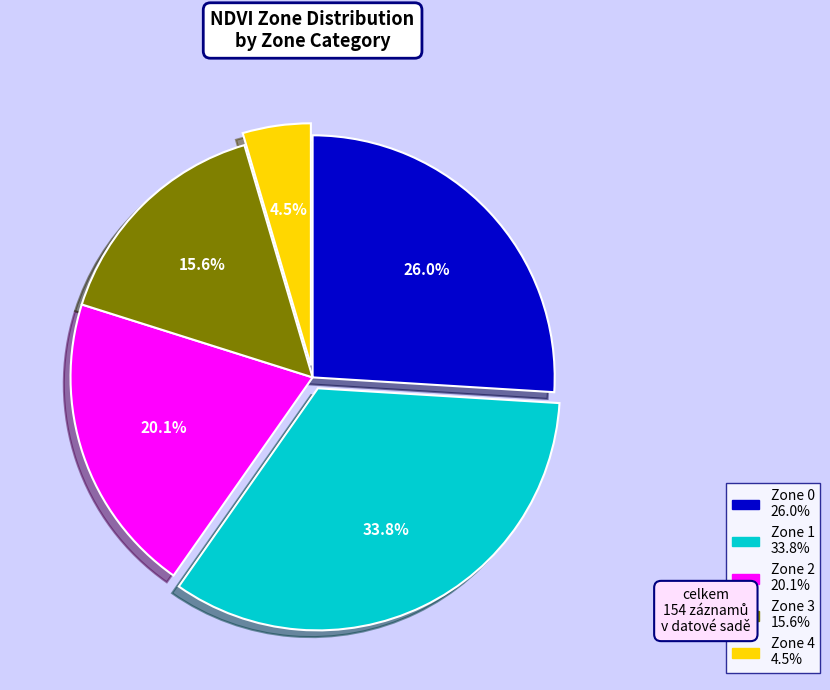

Which category has the smallest portion of the pie?

Zone 4